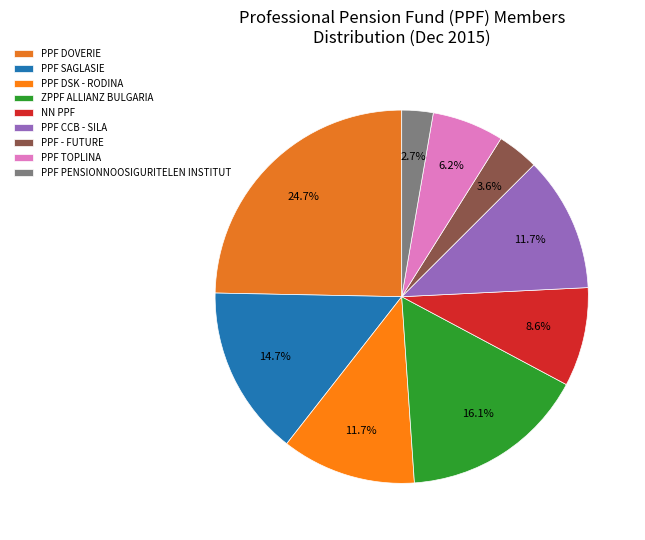

Does PPF PENSIONNOOSIGURITELEN INSTITUT represent more than half of the total?

No